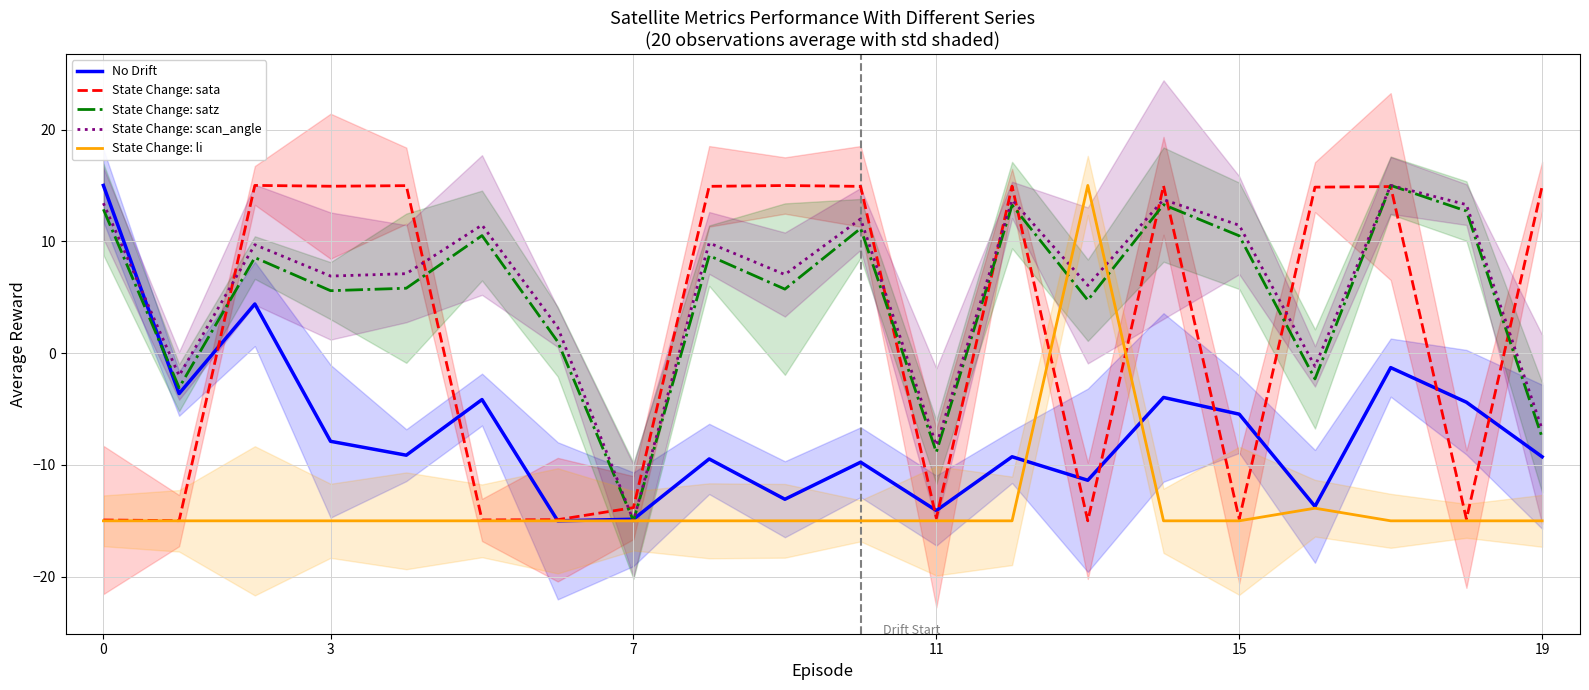

What is the difference between the second highest and minimum values in the State Change: scan_angle series?

28.7